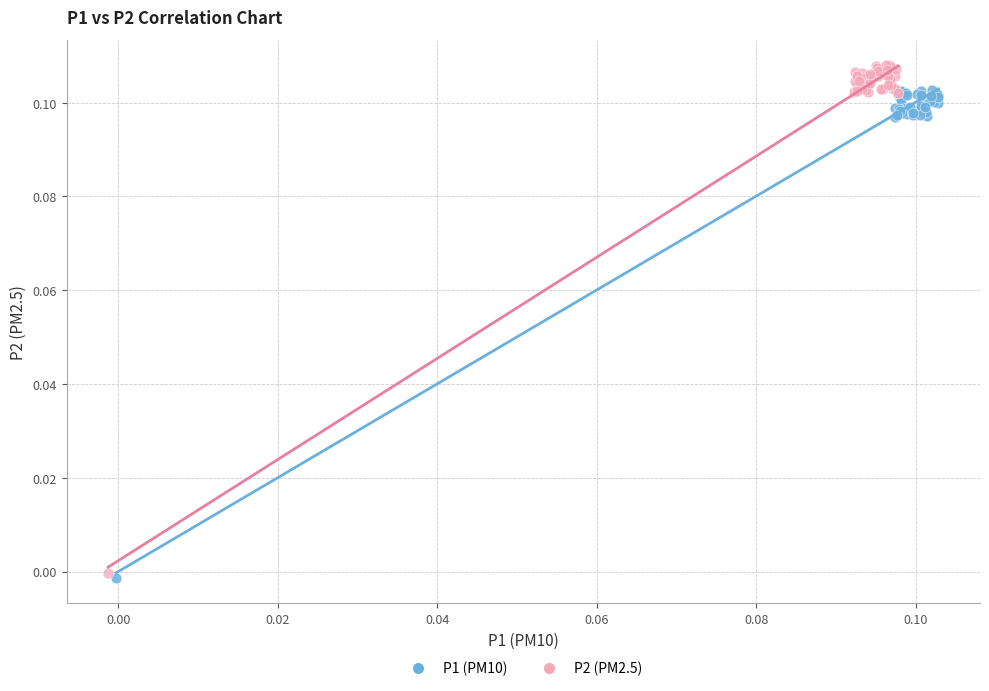

Which series has the largest Y range (max minus min)?

P2 (PM2.5)